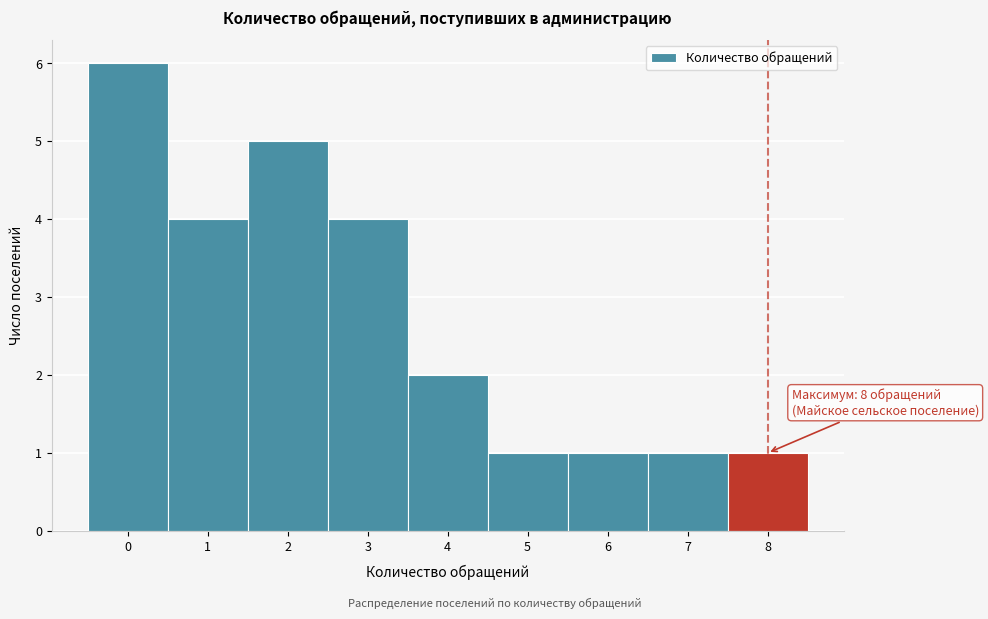

Which range on the x-axis has the tallest bar?

-0.5 to 0.5